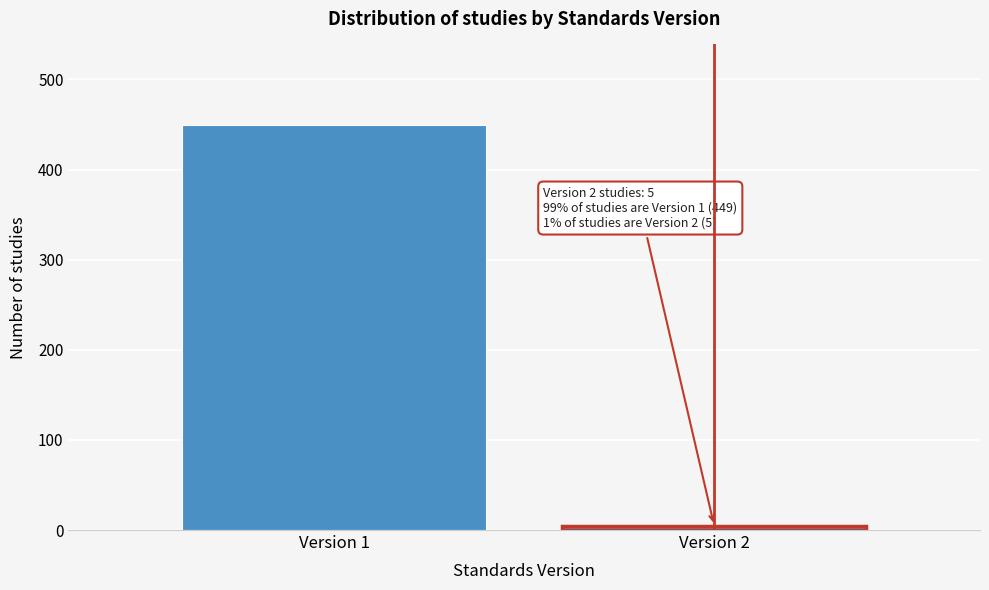

Reading left to right, what are all the values shown in this chart?

Version 1=449	Version 2=5